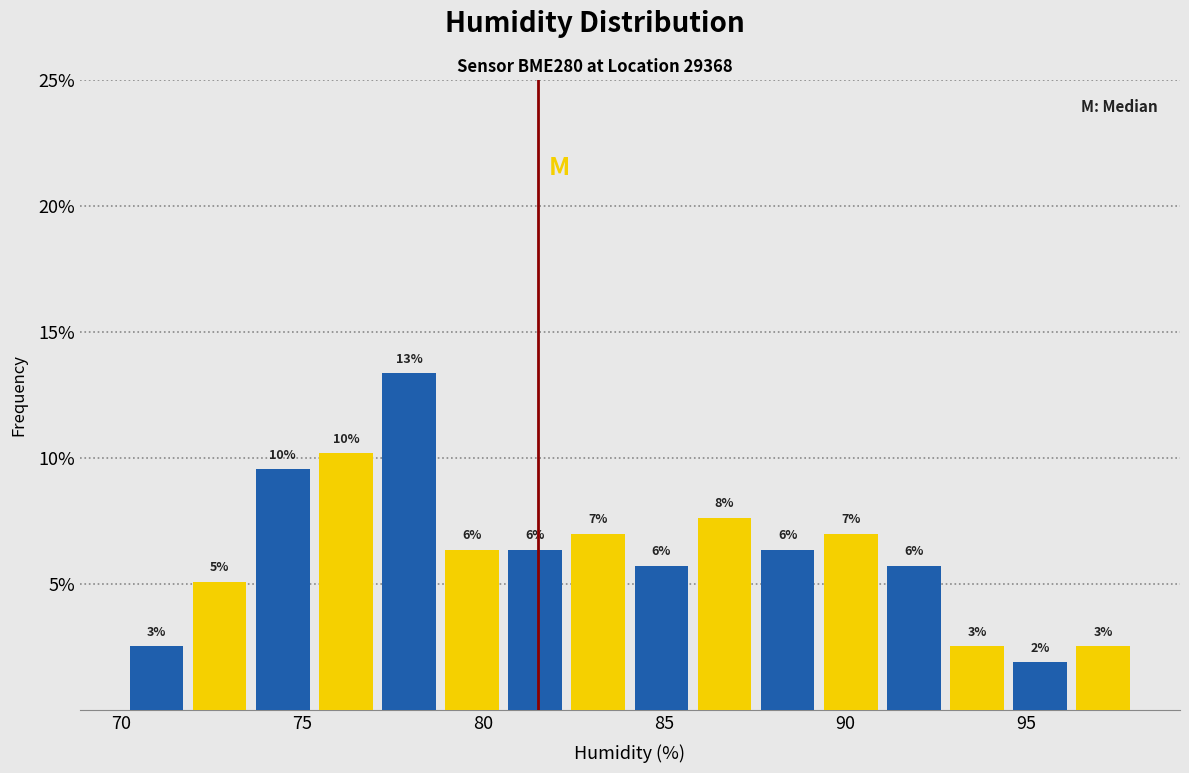

Around what value on the x-axis is the tallest bar? Give the approximate position of its centre, as read against the axis.

78.0